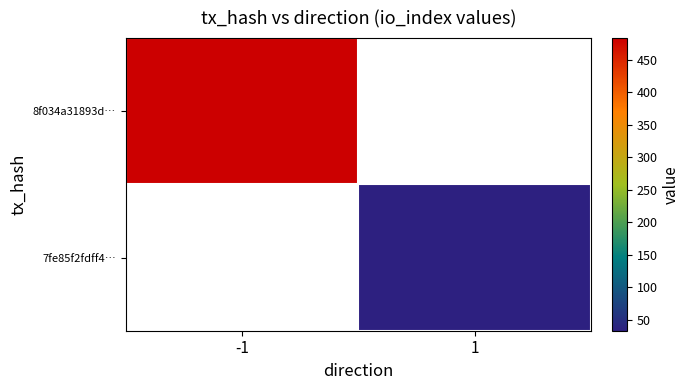

At how many categories does at least one series exceed 311?

1